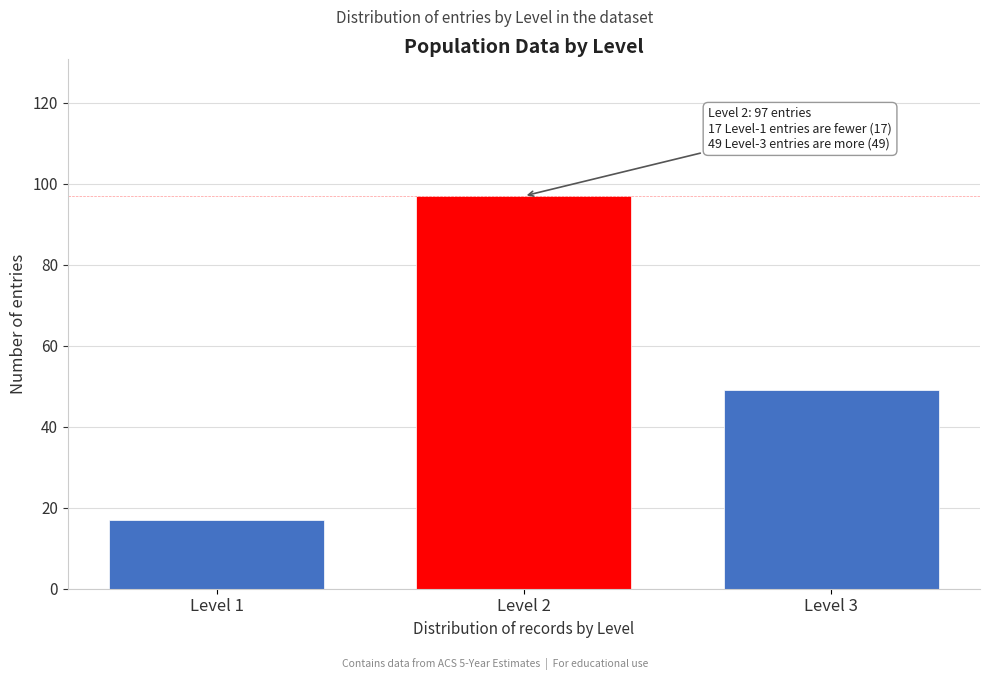

Reading left to right, what are all the values shown in this chart?

Level 1=17	Level 2=97	Level 3=49